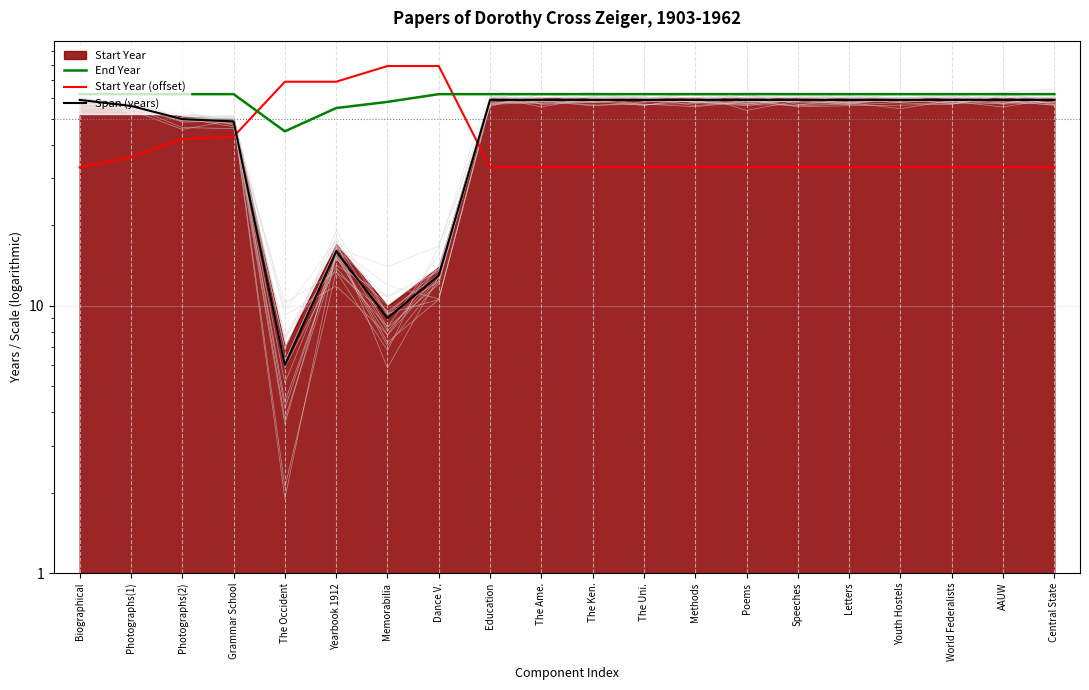

Rank the series by their average value, from lowest to highest.

Start Year (offset), Span (years), End Year